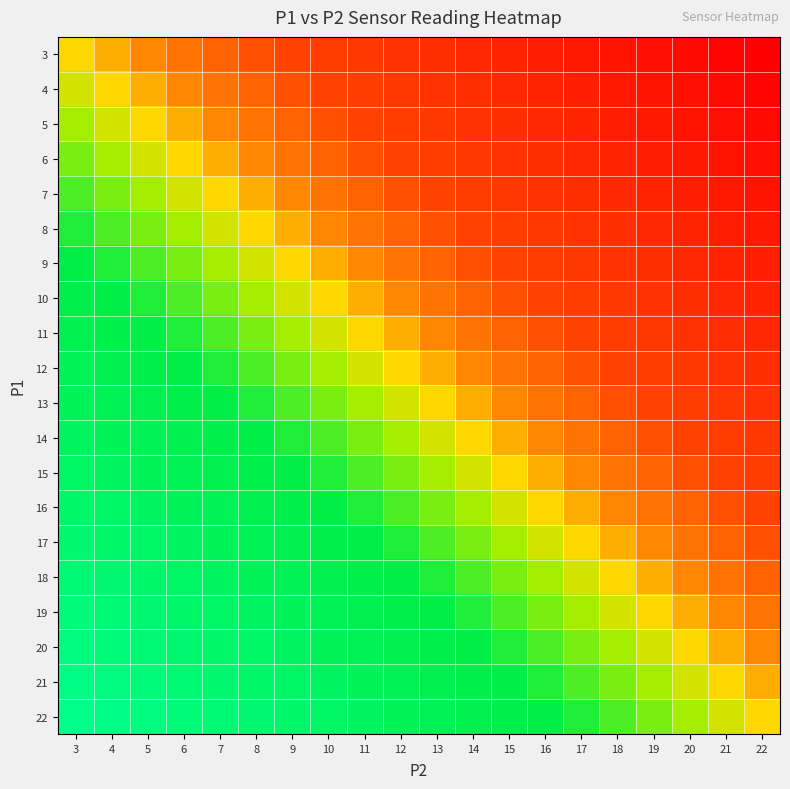

At which category is the sum across all series the highest?

3